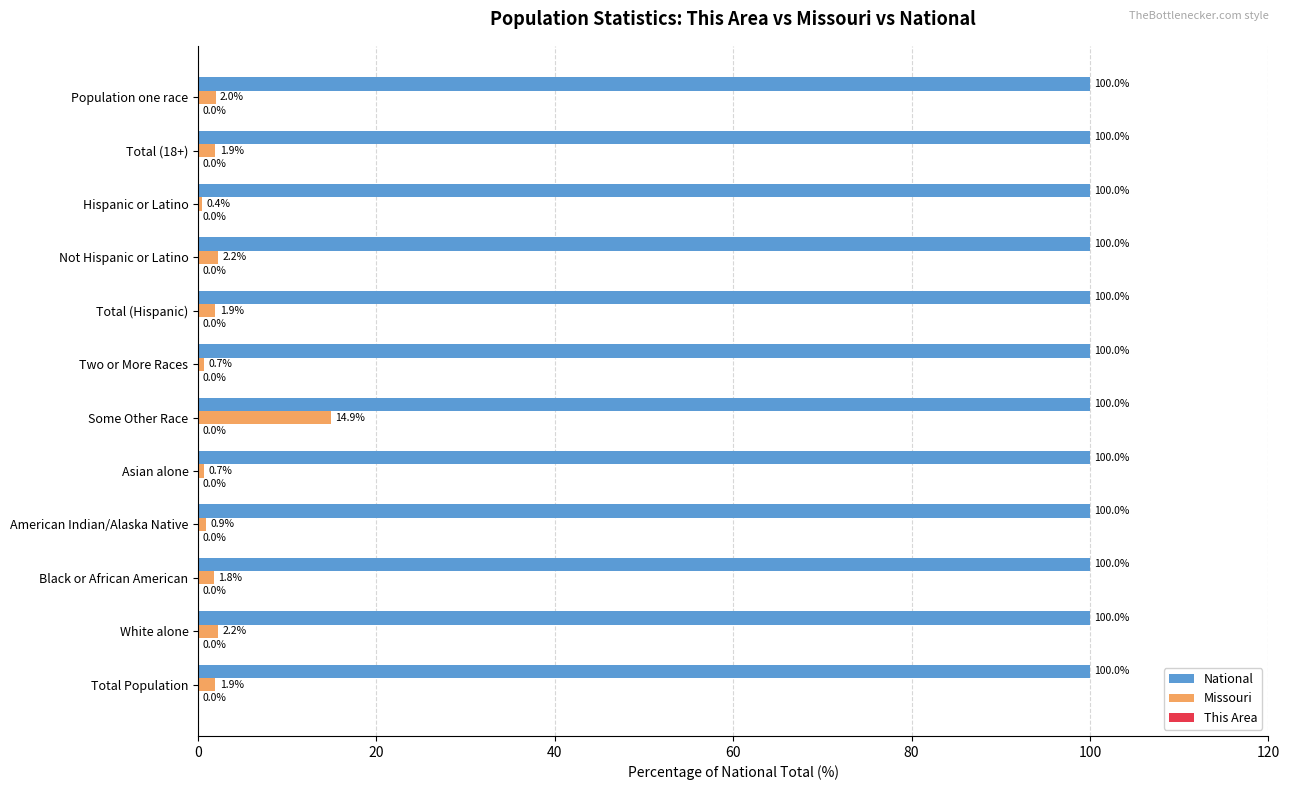

Which category has the highest value in the Missouri series?

Some Other Race